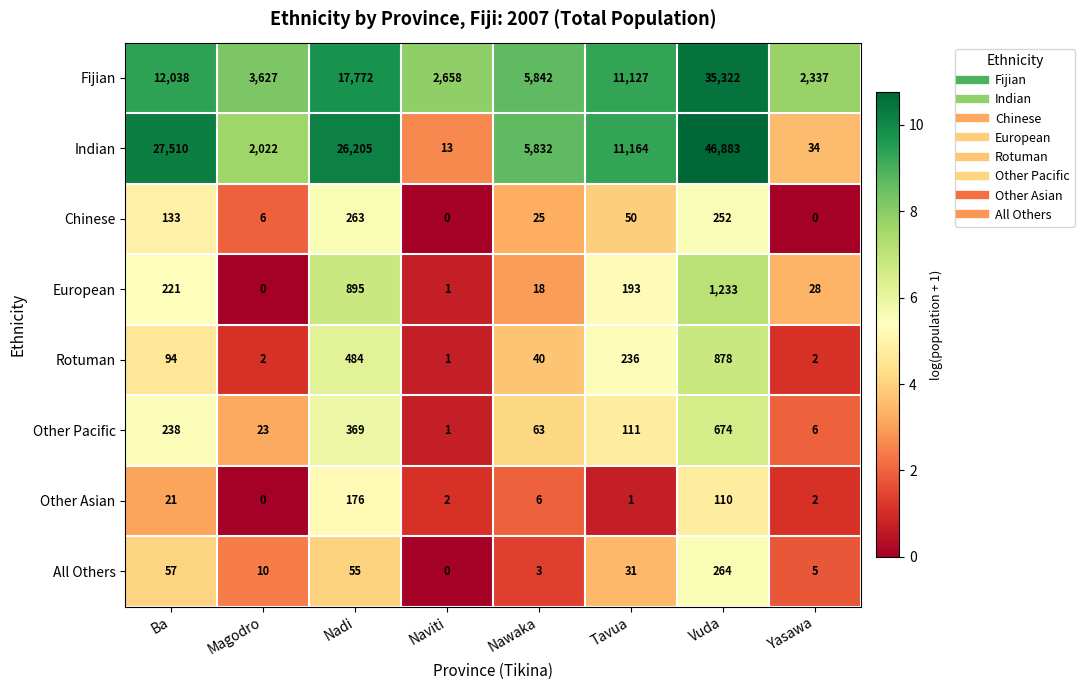

At which label does Other Pacific reach its minimum?

Naviti